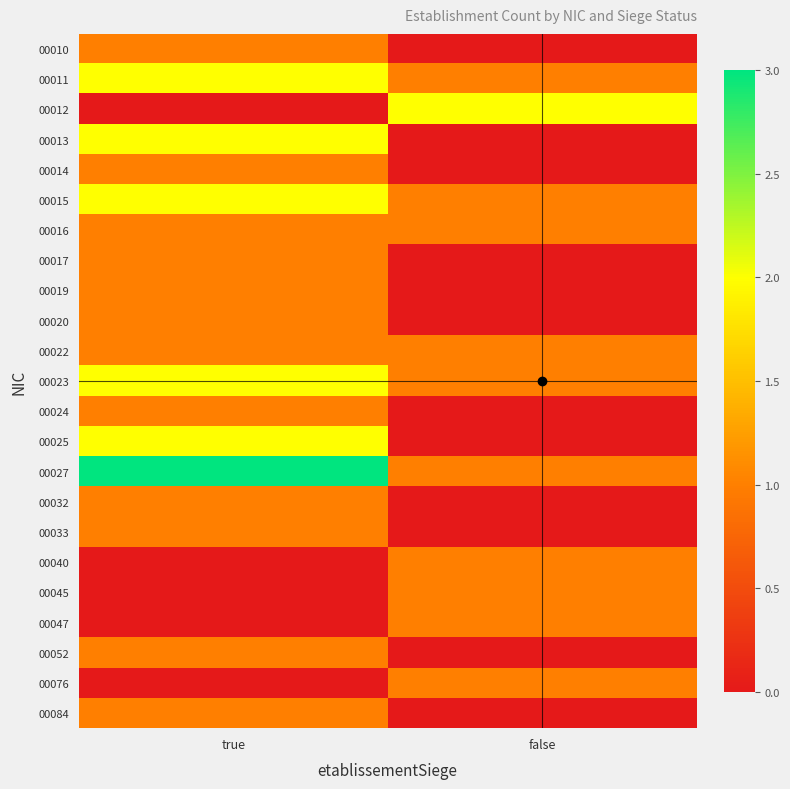

Reading left to right, list all the values displayed in this chart.

00010: true=1	false=0
00011: true=2	false=1
00012: true=0	false=2
00013: true=2	false=0
00014: true=1	false=0
00015: true=2	false=1
00016: true=1	false=1
00017: true=1	false=0
00019: true=1	false=0
00020: true=1	false=0
00022: true=1	false=1
00023: true=2	false=1
00024: true=1	false=0
00025: true=2	false=0
00027: true=3	false=1
00032: true=1	false=0
00033: true=1	false=0
00040: true=0	false=1
00045: true=0	false=1
00047: true=0	false=1
00052: true=1	false=0
00076: true=0	false=1
00084: true=1	false=0